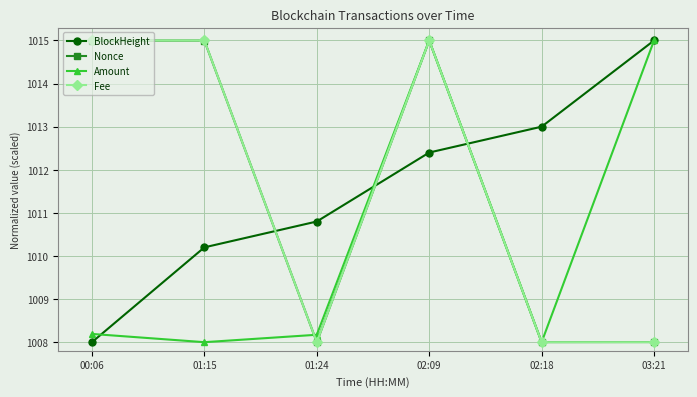

Between which two adjacent categories do BlockHeight and Nonce first intersect?

01:15 and 01:24